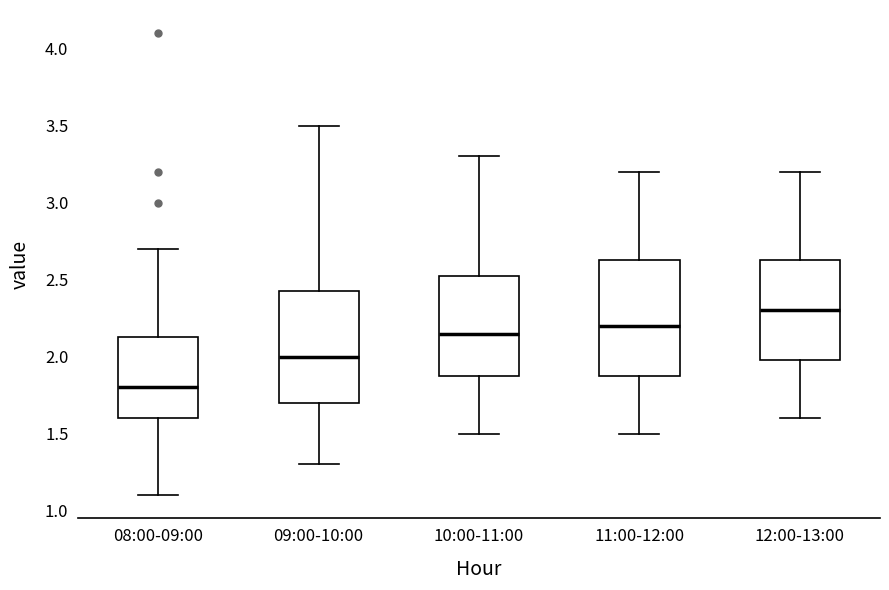

Reading left to right, transcribe this box plot: for each box, give where its median line is, the range the box spans, and where its two whiskers end, as read against the y-axis. The values are not printed on the chart, so give them approximately, as read against the axis.

08:00-09:00: median 1.80, box 1.60 to 2.15, whiskers 1.10 to 2.70
09:00-10:00: median 2.00, box 1.70 to 2.45, whiskers 1.30 to 3.50
10:00-11:00: median 2.15, box 1.90 to 2.55, whiskers 1.50 to 3.30
11:00-12:00: median 2.20, box 1.90 to 2.65, whiskers 1.50 to 3.20
12:00-13:00: median 2.30, box 2.00 to 2.65, whiskers 1.60 to 3.20